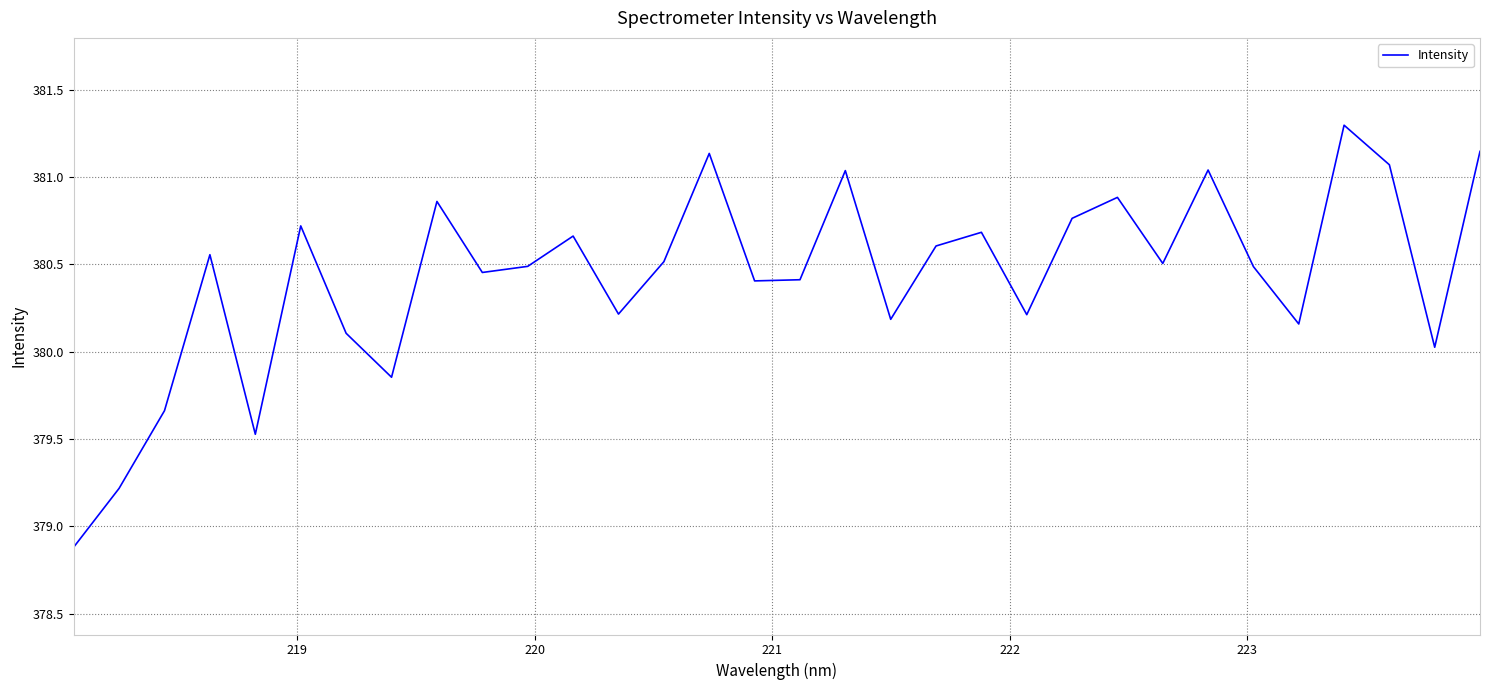

What is the smallest value displayed?

378.9